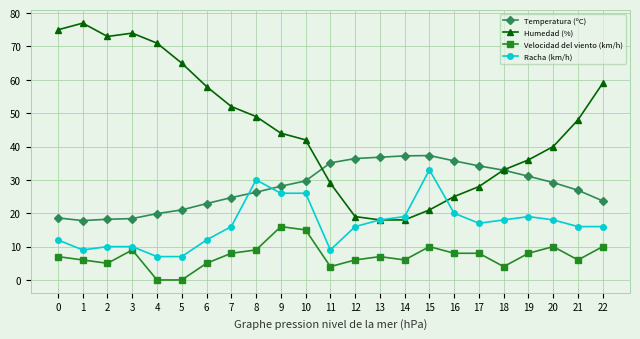

How many lines are shown in the chart?

4